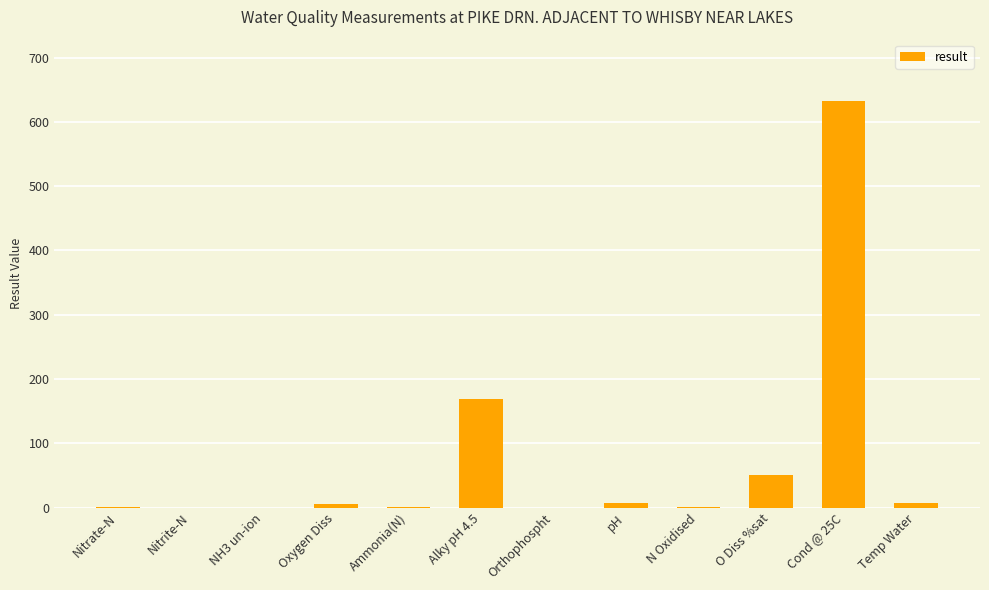

What is the sum of all values?

875.3